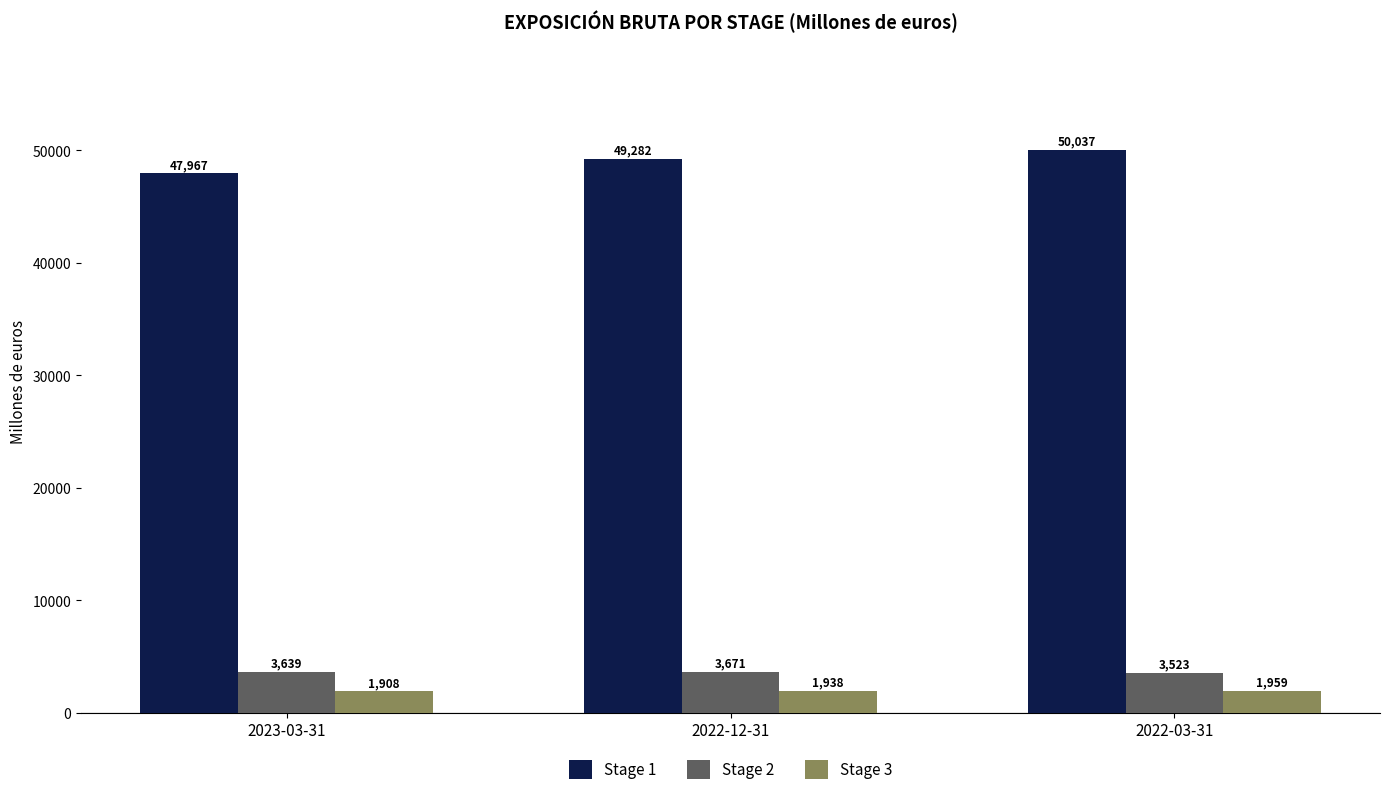

What is the total value across all series at 2023-03-31?

53513.2